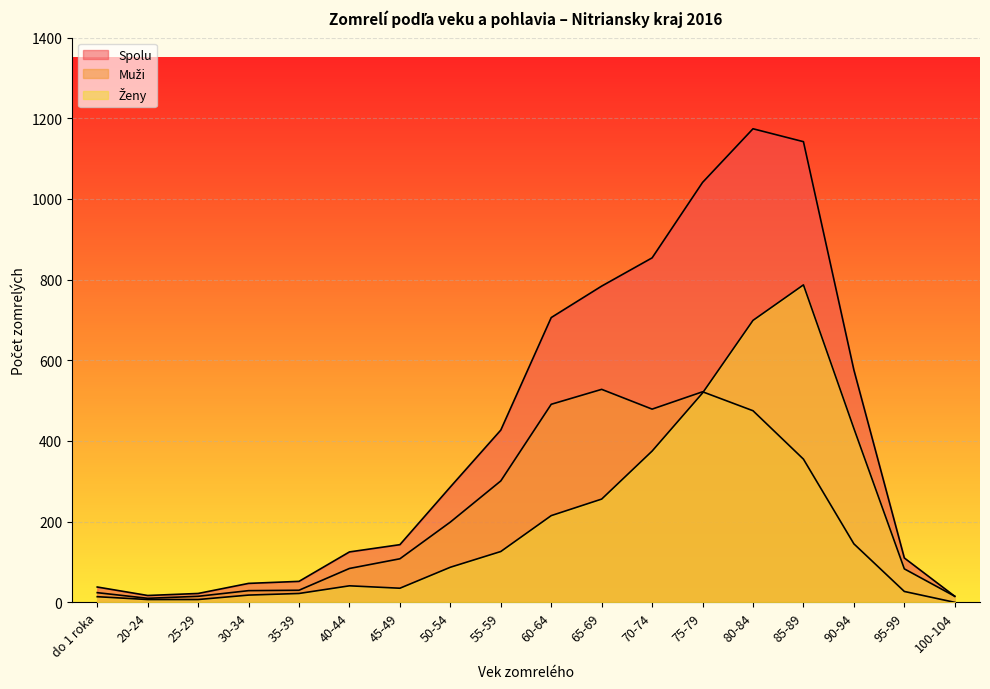

The Ženy series shows 215 at 60-64. True or false?

True